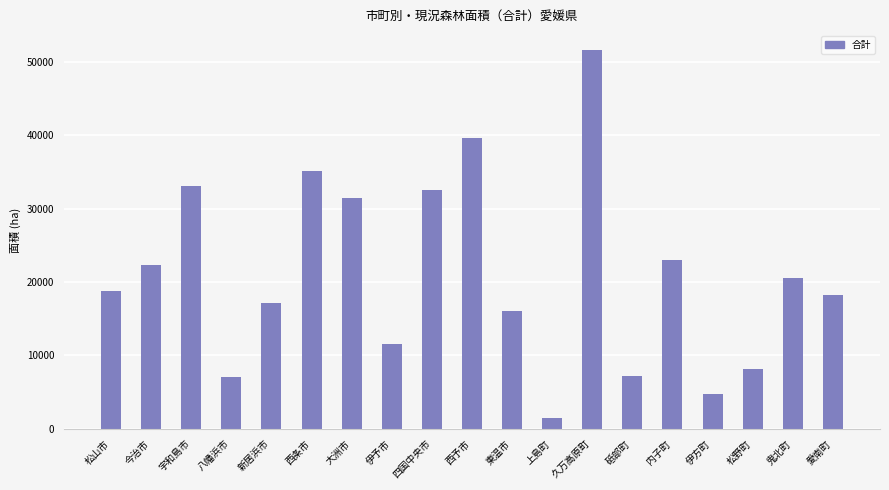

Which has a higher value, 松野町 or 西予市?

西予市